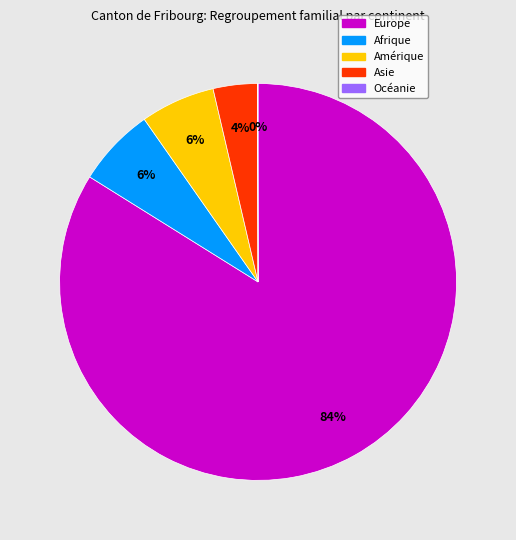

Do Asie and Afrique together represent more than half of the pie?

No